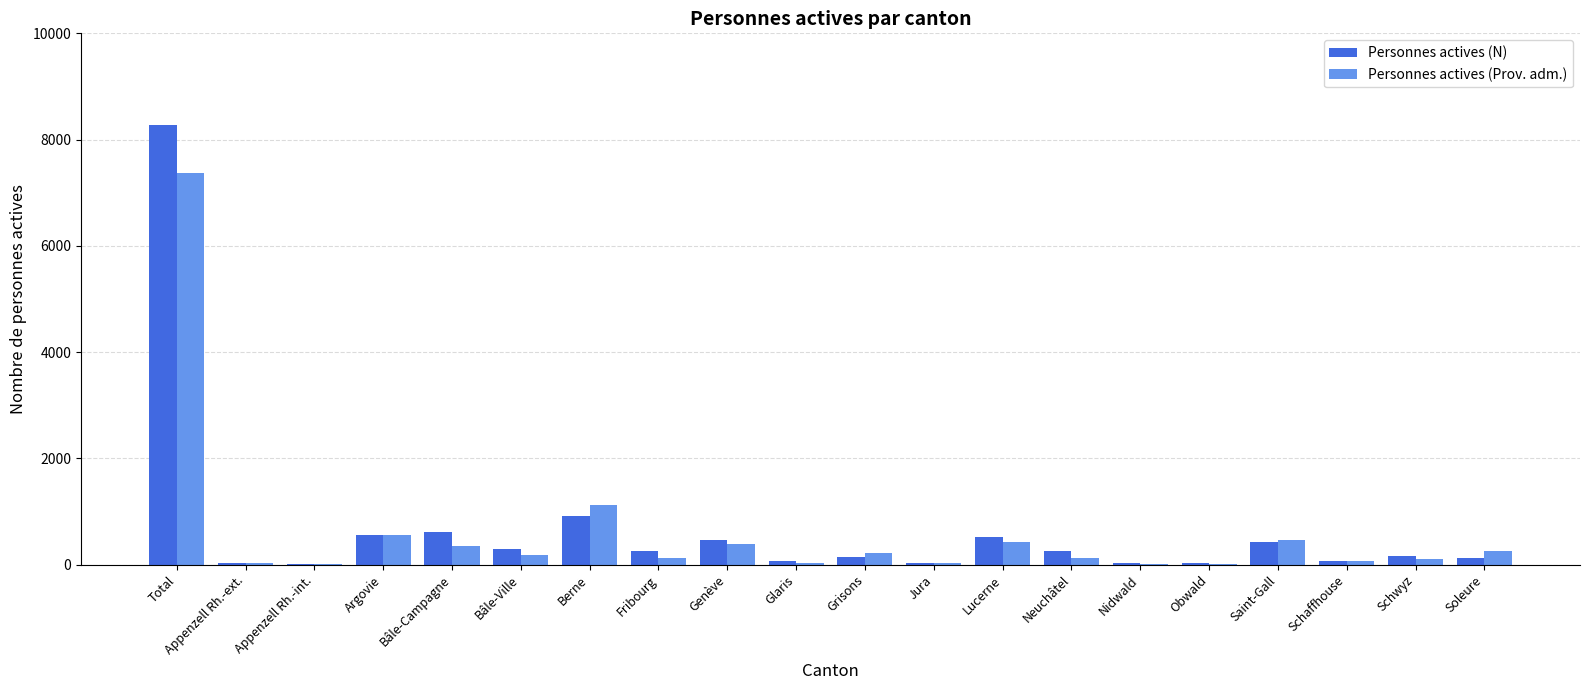

What are all the series names shown in the legend?

Personnes actives (N), Personnes actives (Prov. adm.)